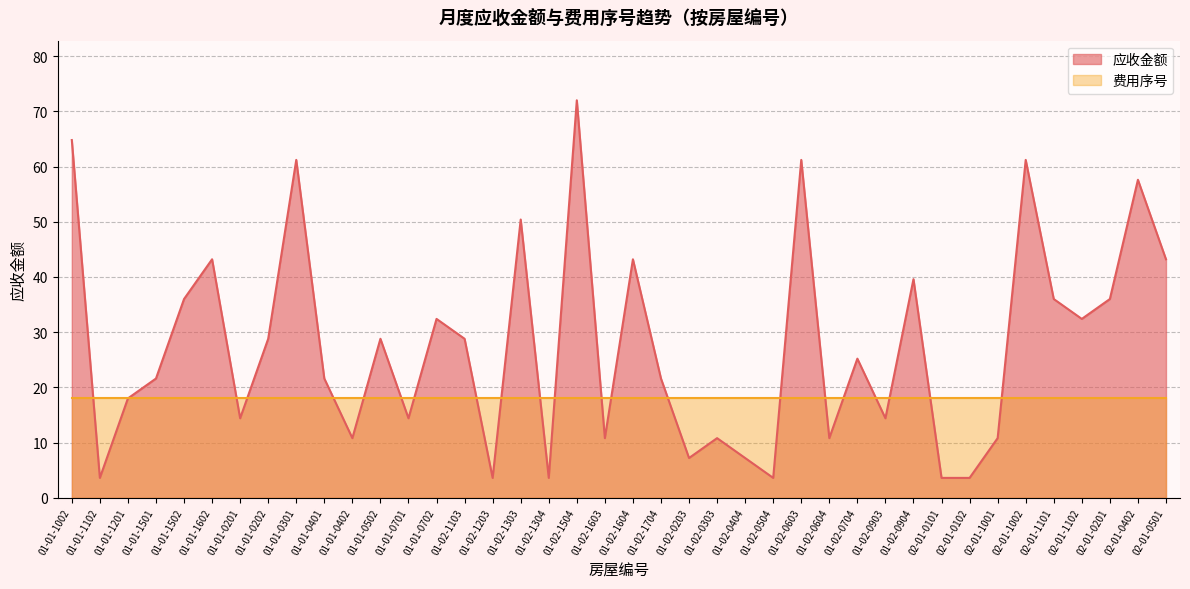

How many values exceed 25?

20